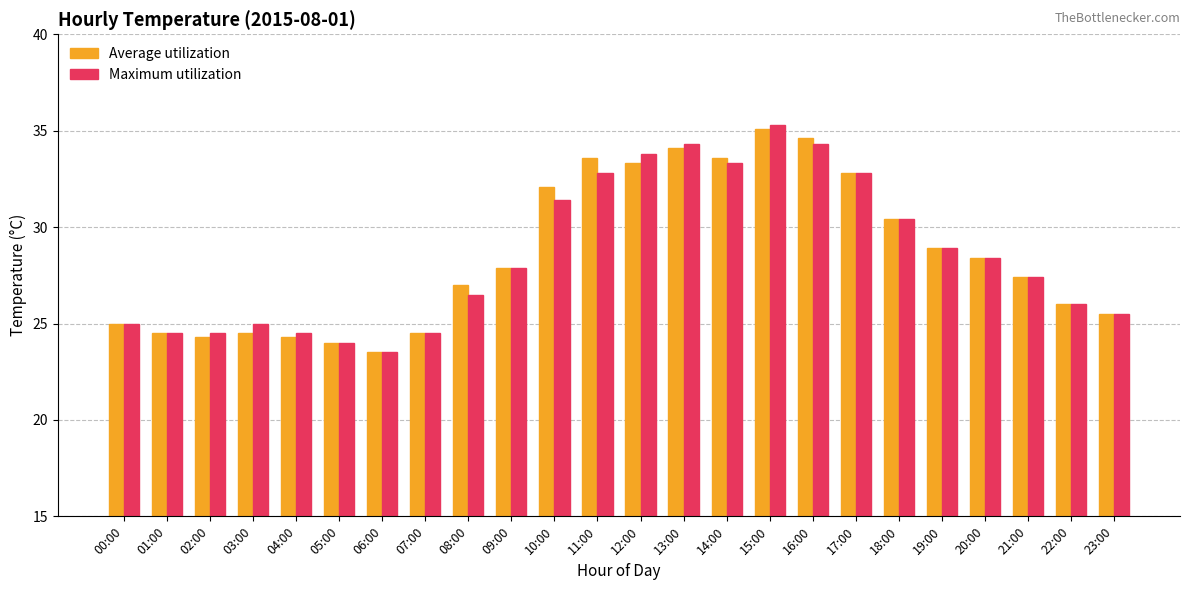

What is the minimum value shown in the chart?

23.5